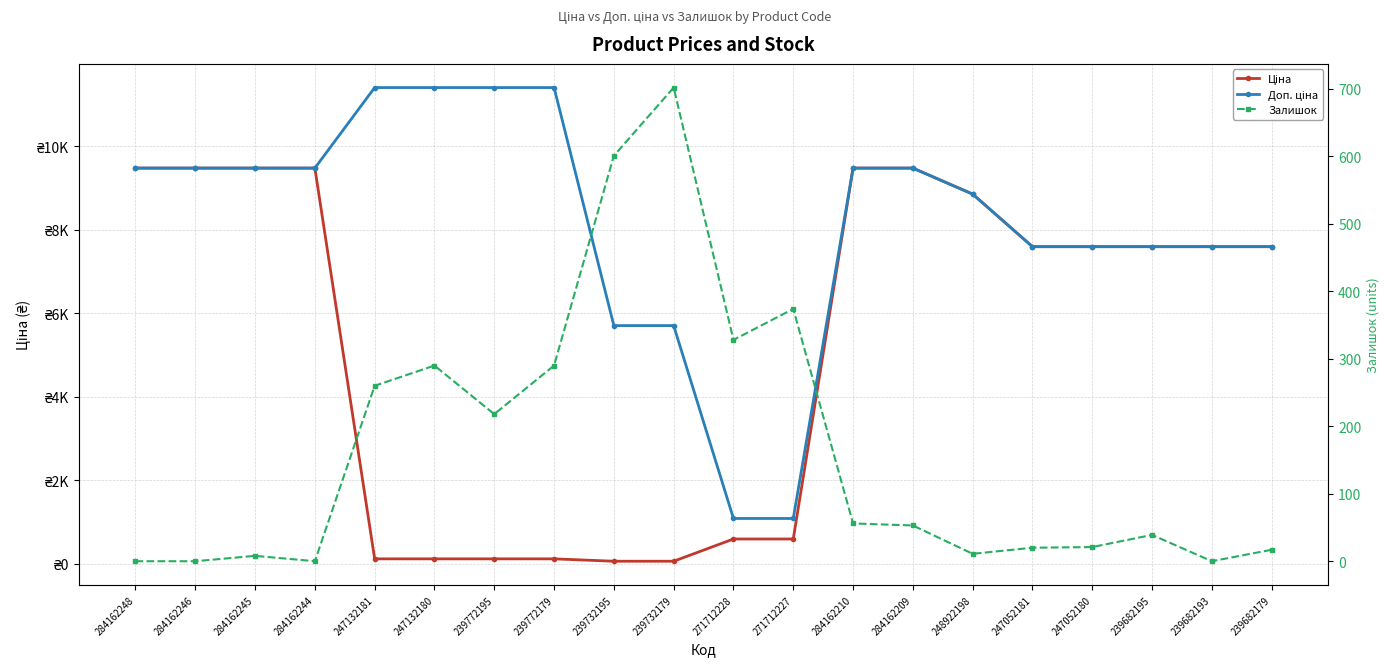

What are all the series names shown in the legend?

Ціна, Доп. ціна, Залишок